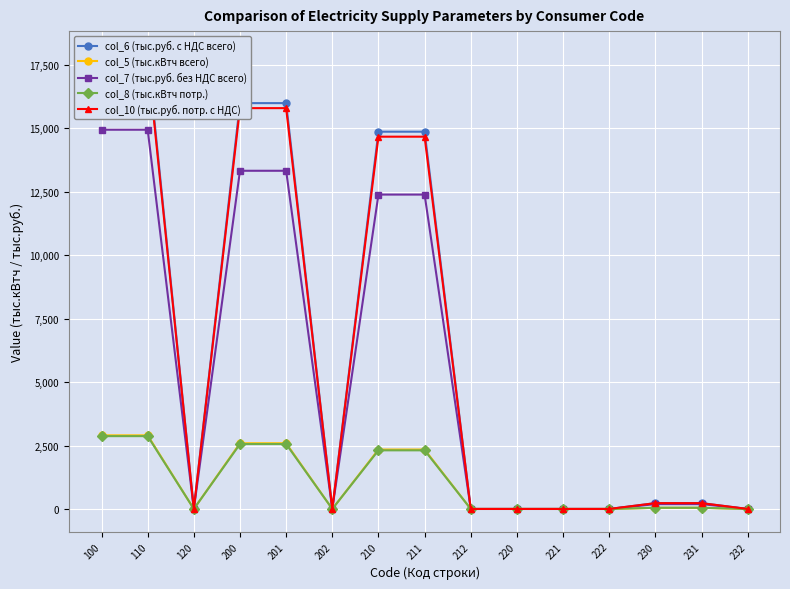

Which series has the widest spread of values?

col_6 (тыс.руб. с НДС всего)